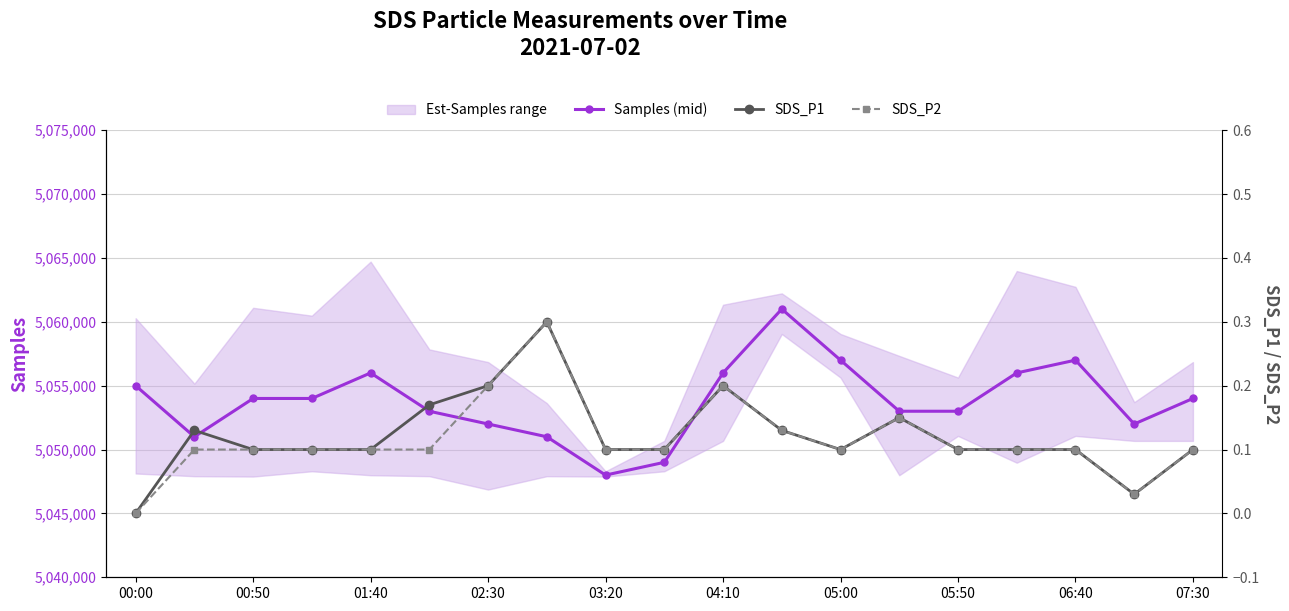

The value of Samples (mid) at 07:30 is 3139617.5. True or false?

False